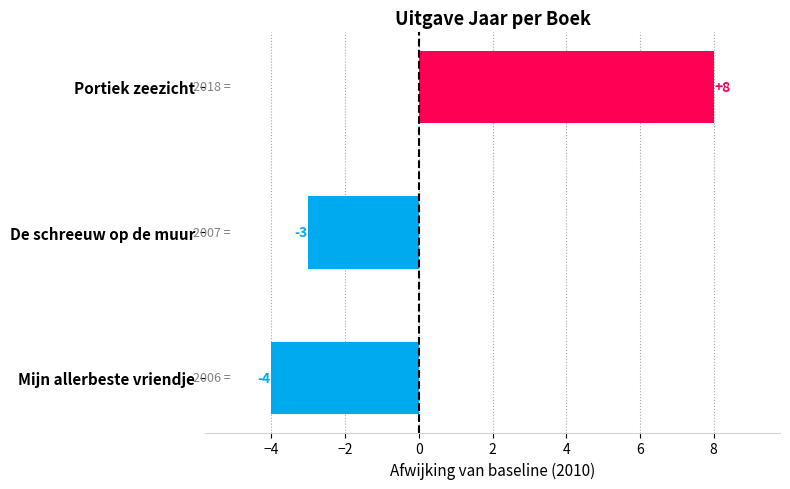

Reading top to bottom, extract all data points from this chart.

8	-3	-4